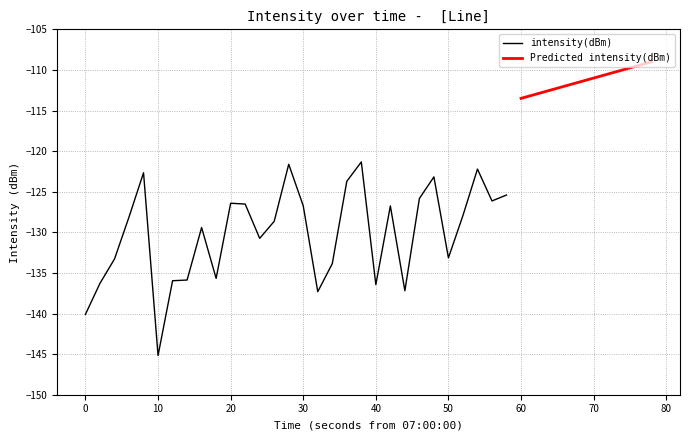

What is the minimum value for intensity(dBm)?

-145.2